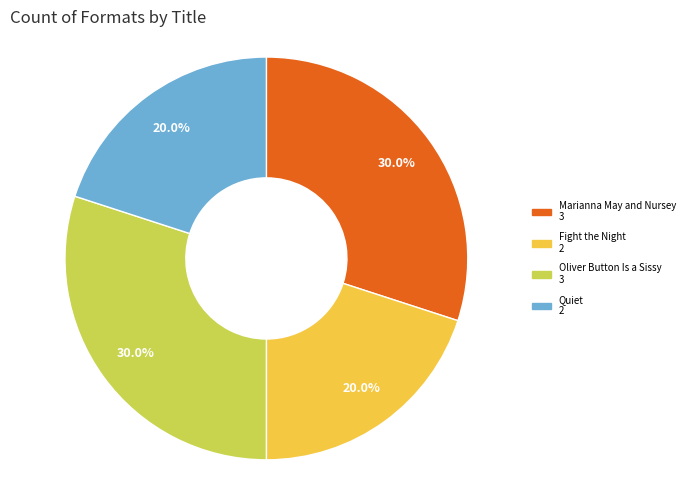

Combined, do Marianna May and Nursey and Oliver Button Is a Sissy account for over 50%?

Yes